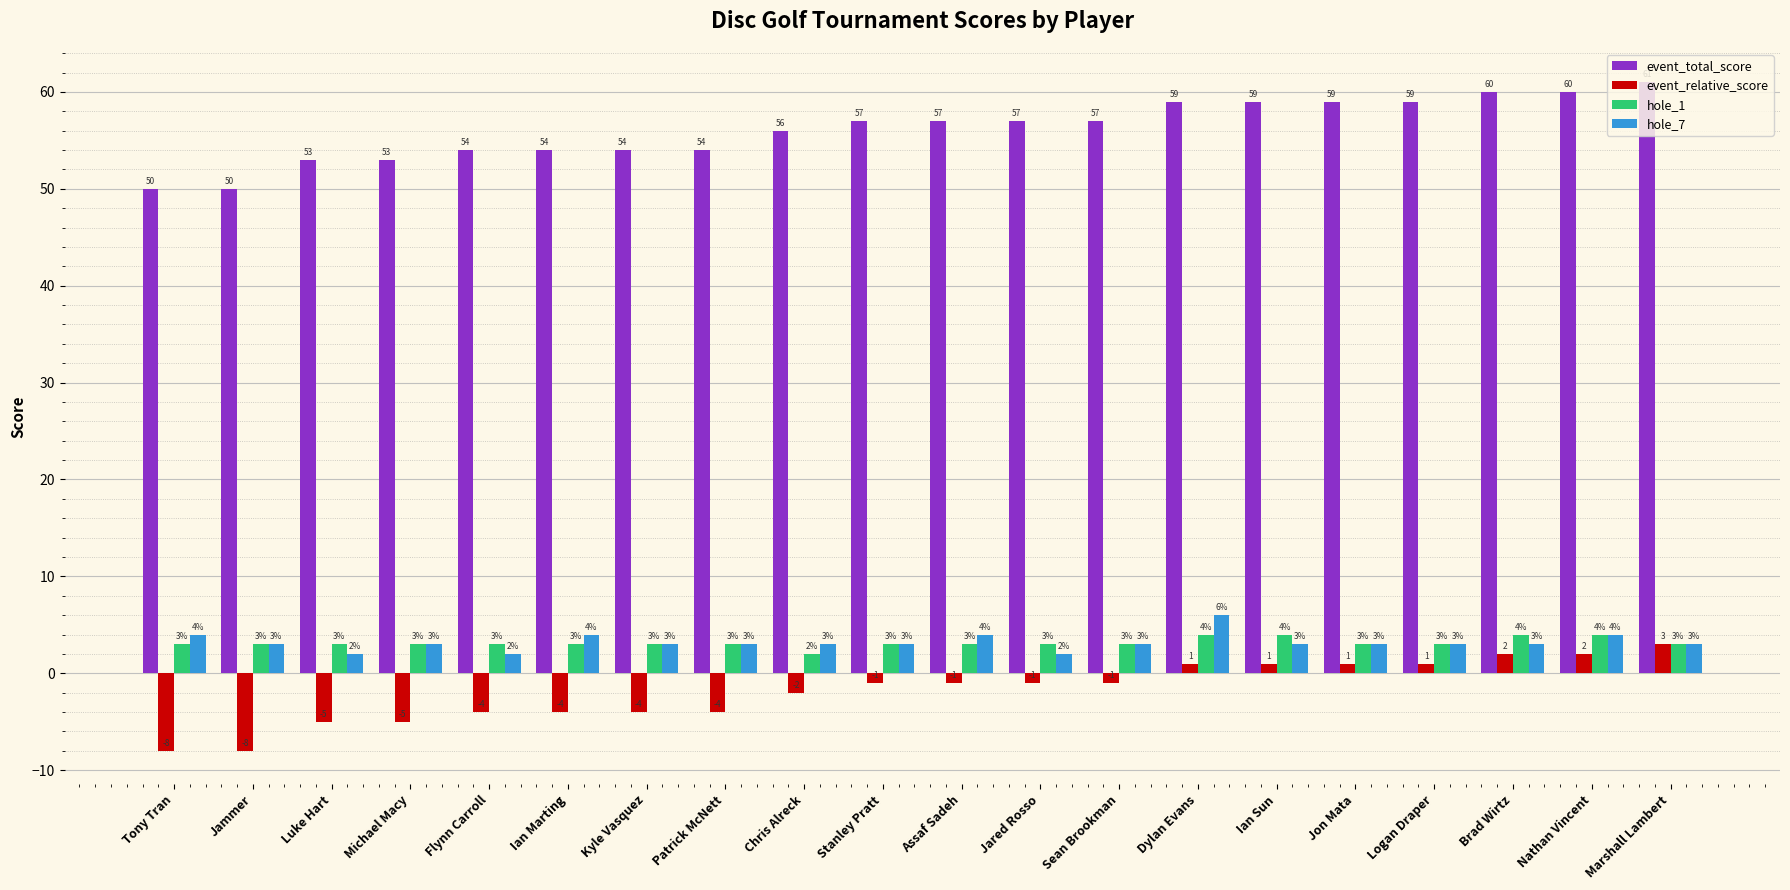

What is the label of the 10th bar from the left?

Stanley Pratt